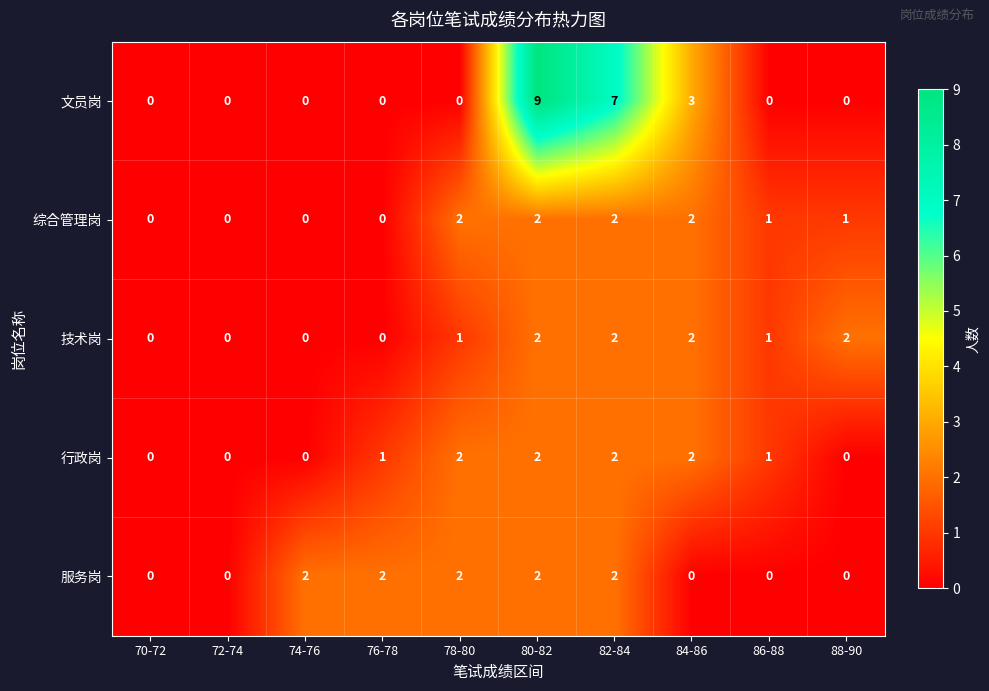

Which series has the largest total across all categories?

文员岗